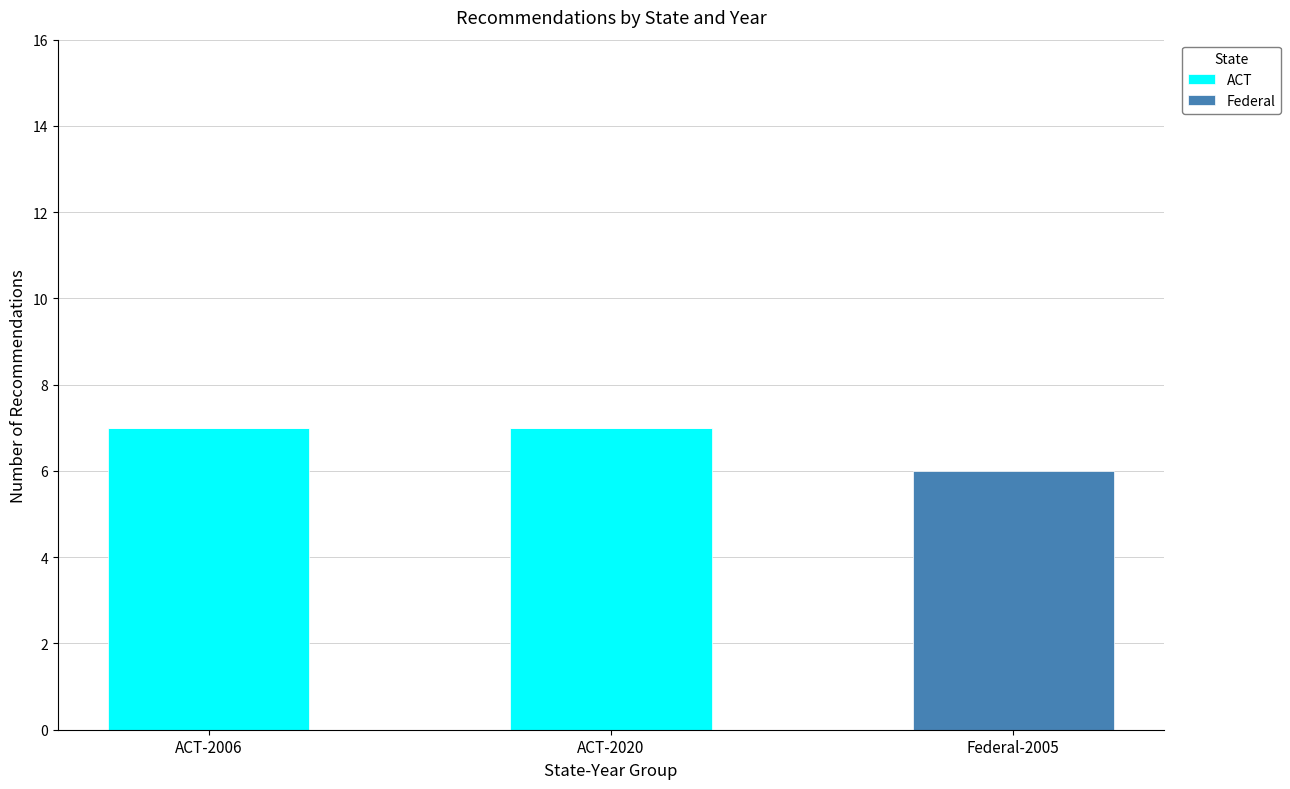

True or false: ACT has a value of 7 at ACT-2020.

True